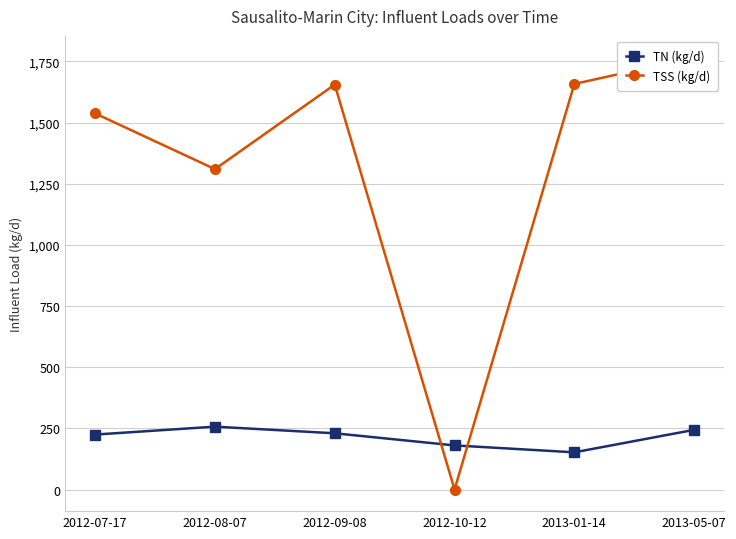

Rank the categories by TN (kg/d) value from highest to lowest.

2012-08-07, 2013-05-07, 2012-09-08, 2012-07-17, 2012-10-12, 2013-01-14